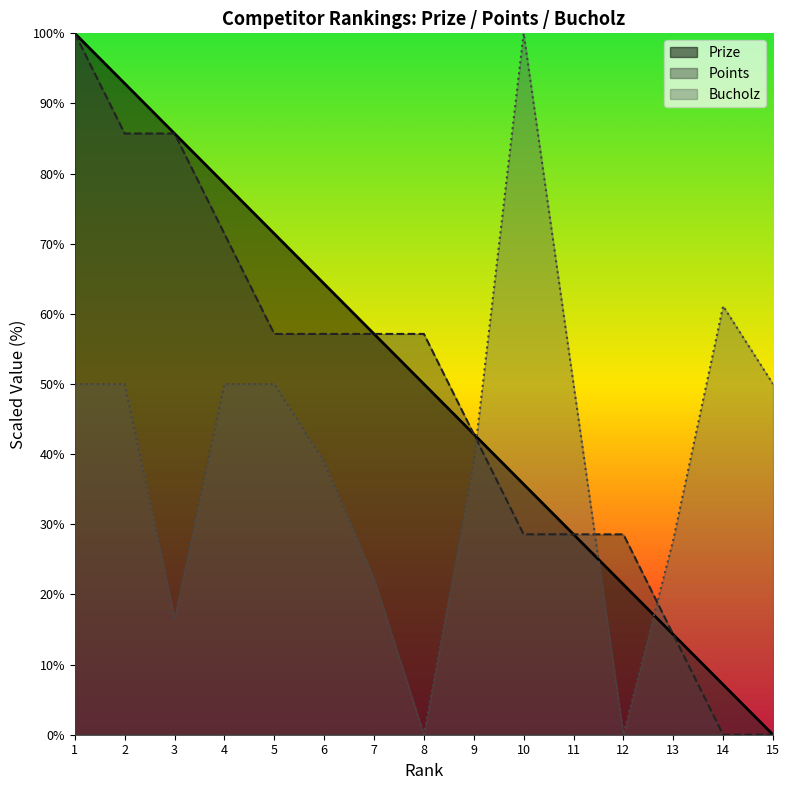

What is the value of the Prize point at the 6th from the left?

64.3